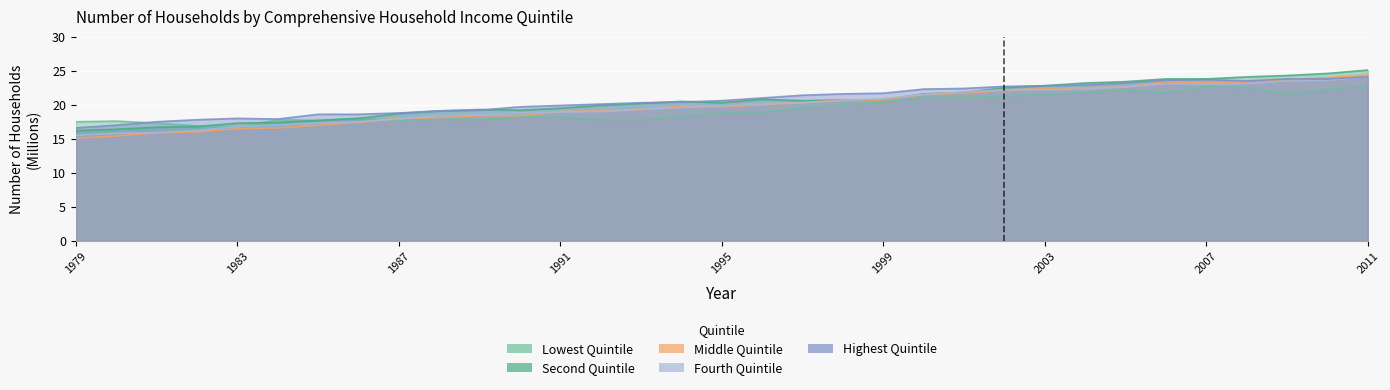

True or false: Middle Quintile and Lowest Quintile cross at least once.

True